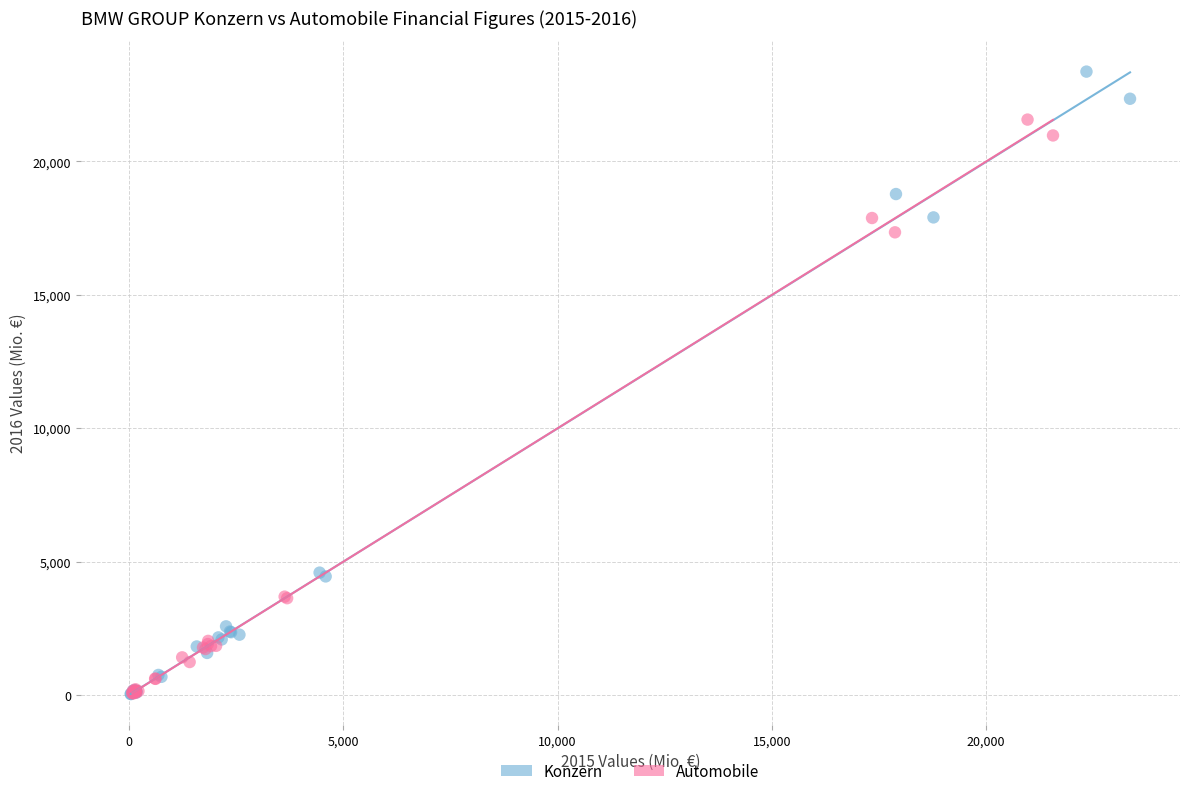

Which series contains the highest Y value?

Konzern